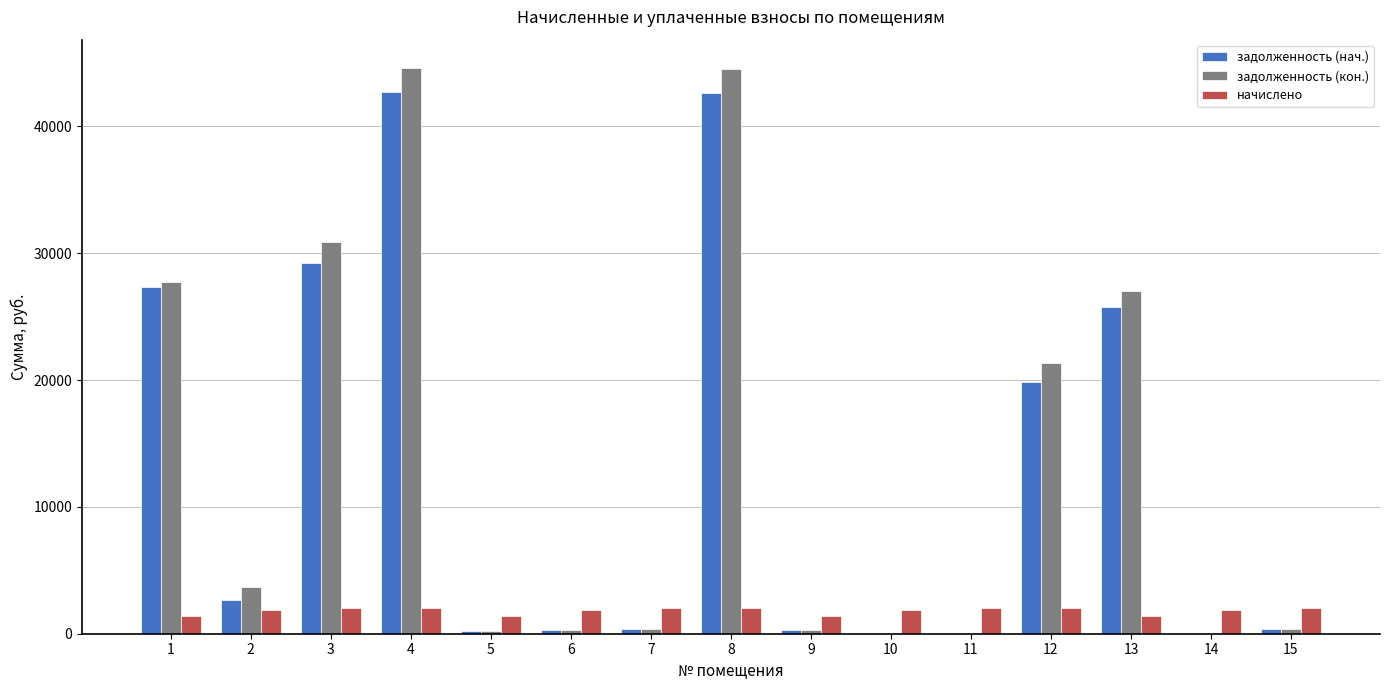

Which series changed the most between 8 and 10?

задолженность (кон.)